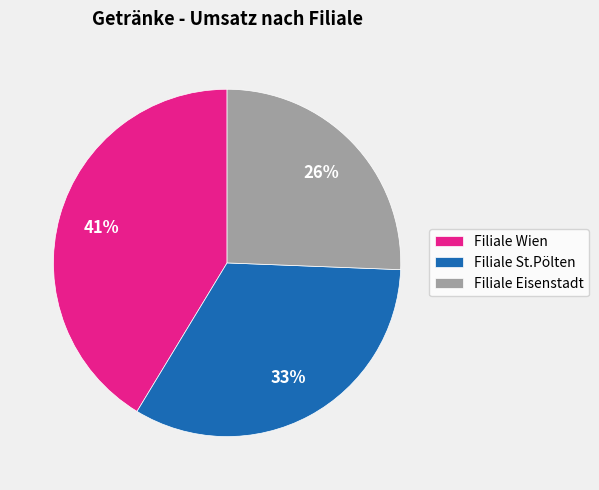

What is the largest slice in the pie chart?

Filiale Wien